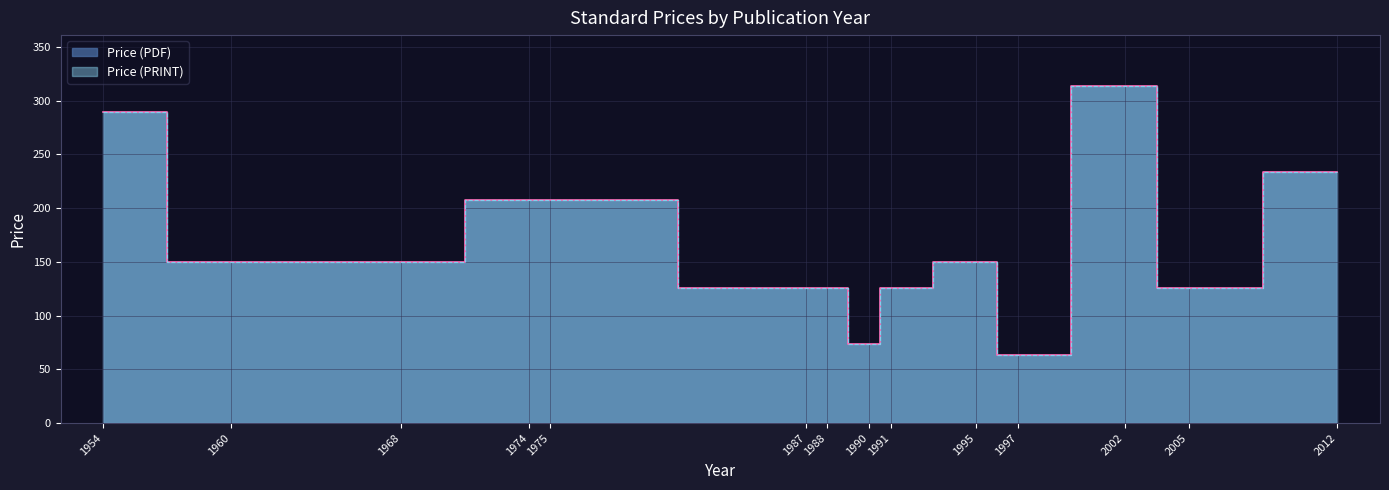

Between 1997 and 1988, which is larger?

1988